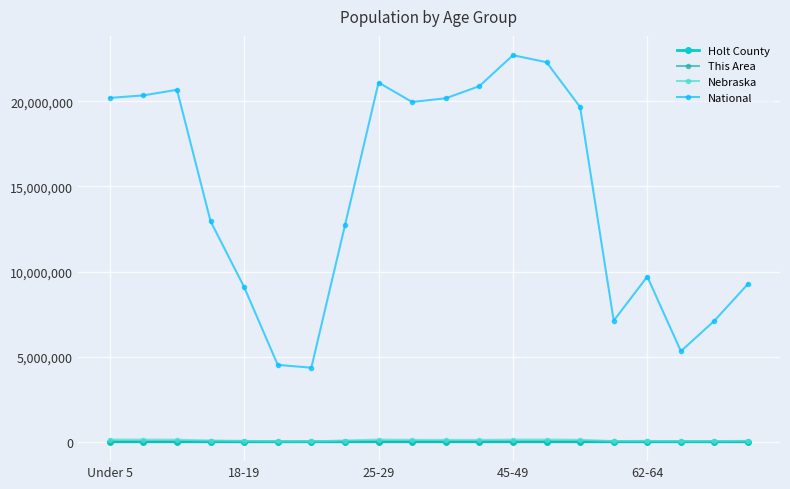

At how many categories does at least one series exceed 18824650?

10